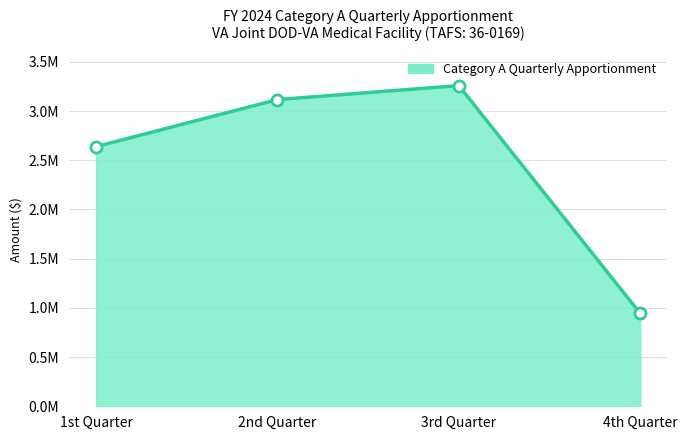

Does the chart have visible grid lines?

Yes